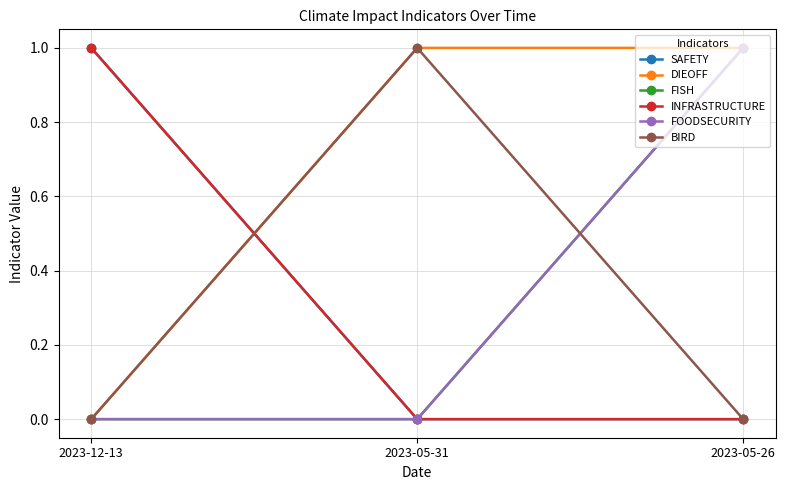

The value of FISH at 2023-05-26 is 0. True or false?

False